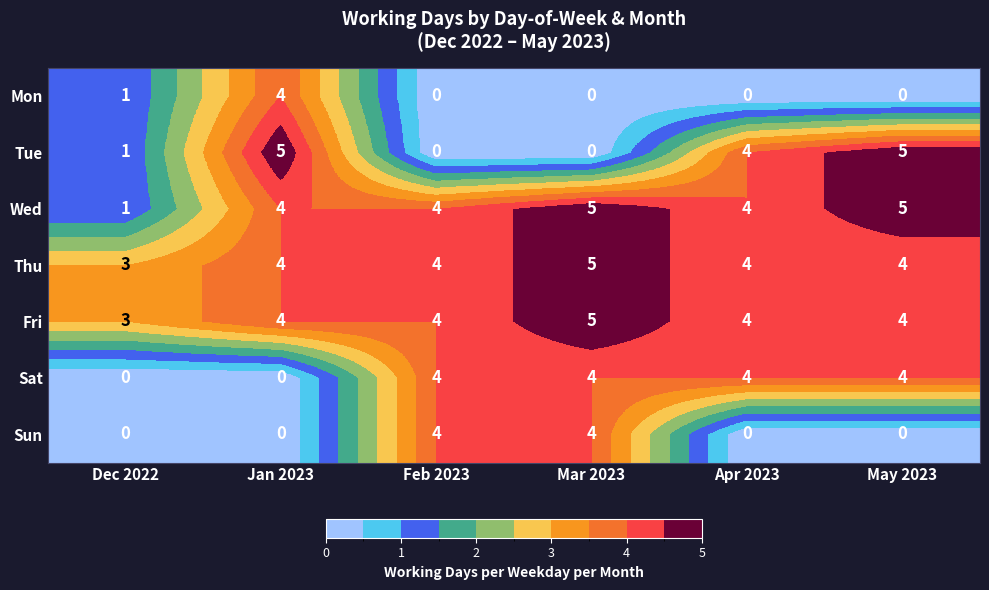

What is the total value across all series at Dec 2022?

9